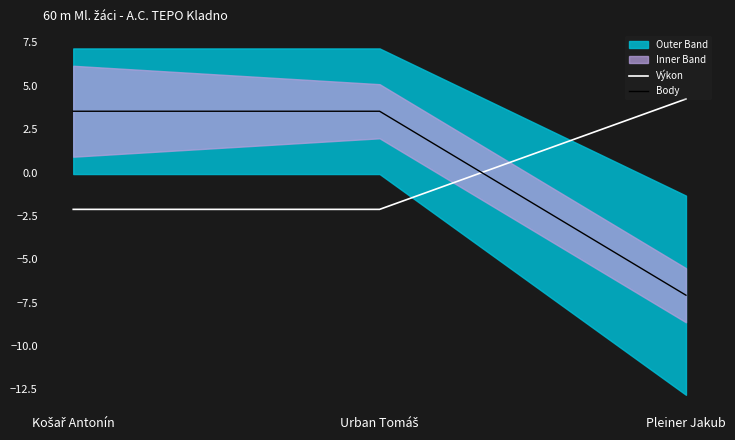

Which category has the lowest value in the Výkon series?

Košař Antonín